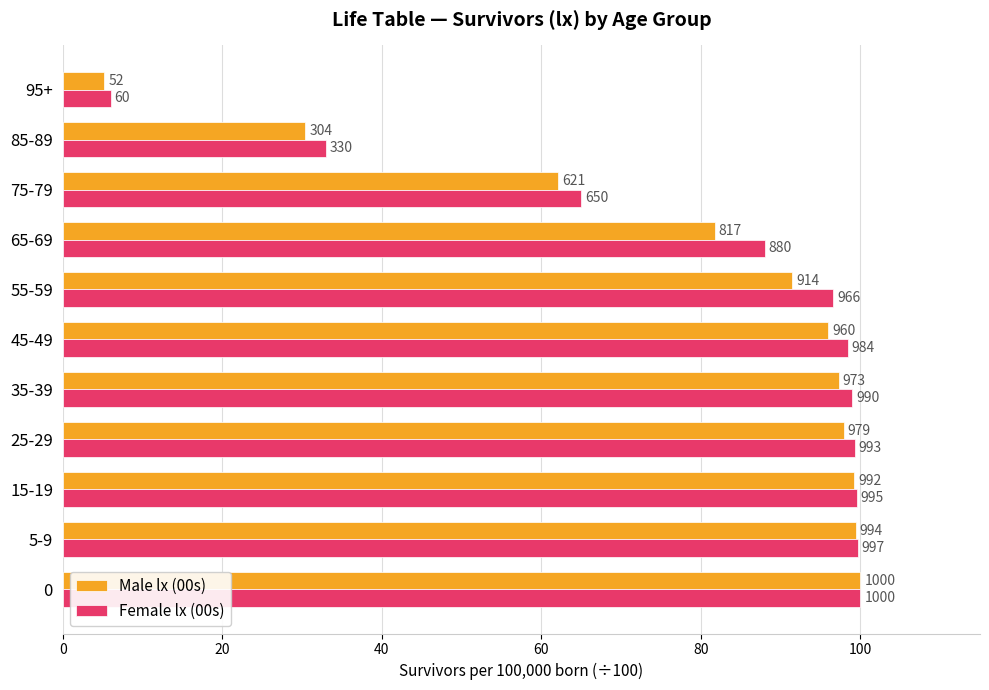

What are all the series names shown in the legend?

Male lx (00s), Female lx (00s)